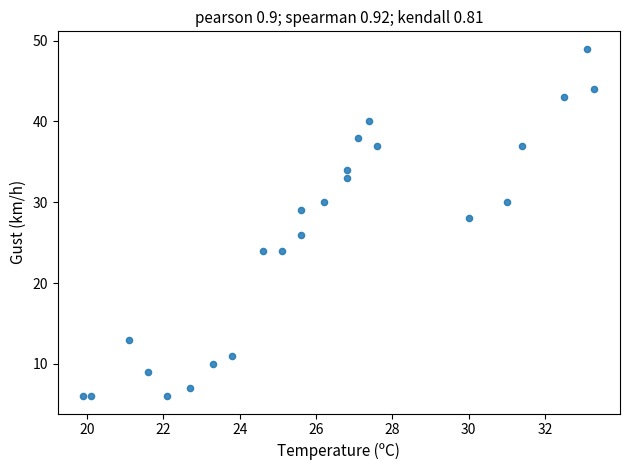

What is the range of Y values (max minus min)?

43